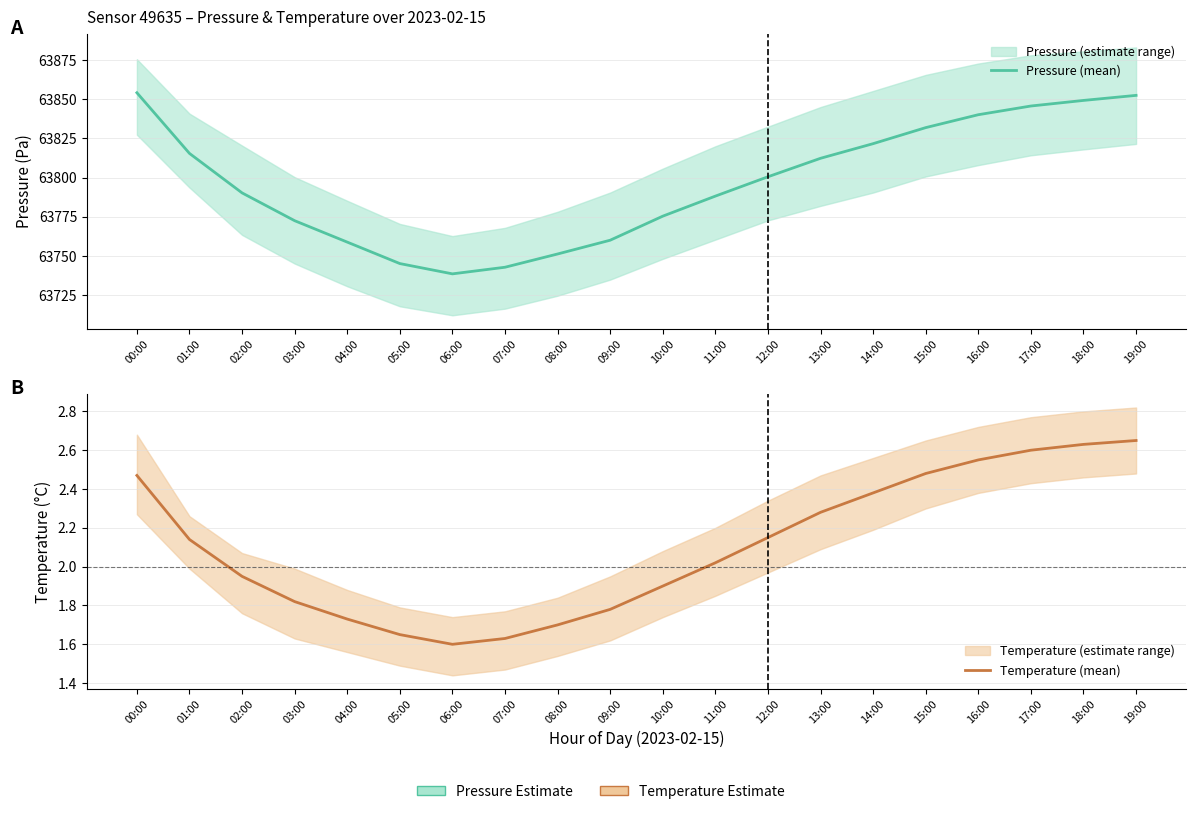

True or false: Temperature (mean) and Pressure (mean) cross at least once.

False